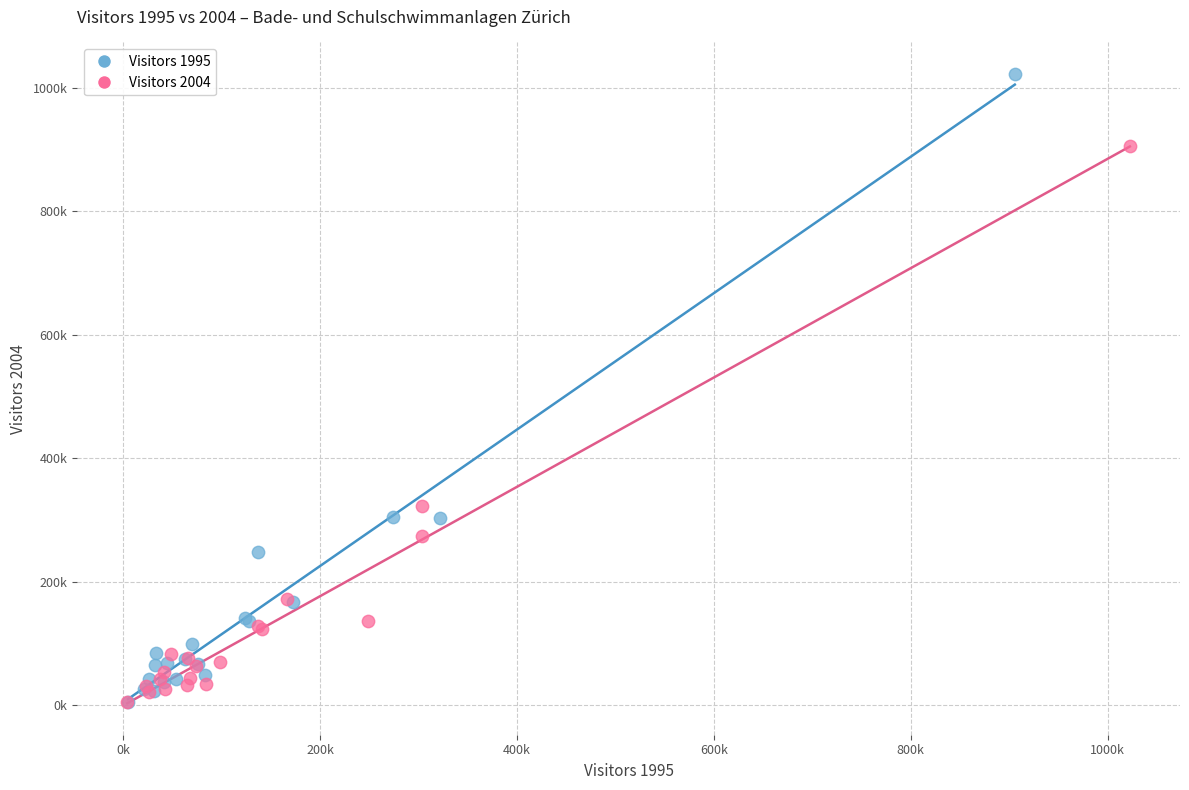

What are all the series names shown in the legend?

Visitors 1995, Visitors 2004